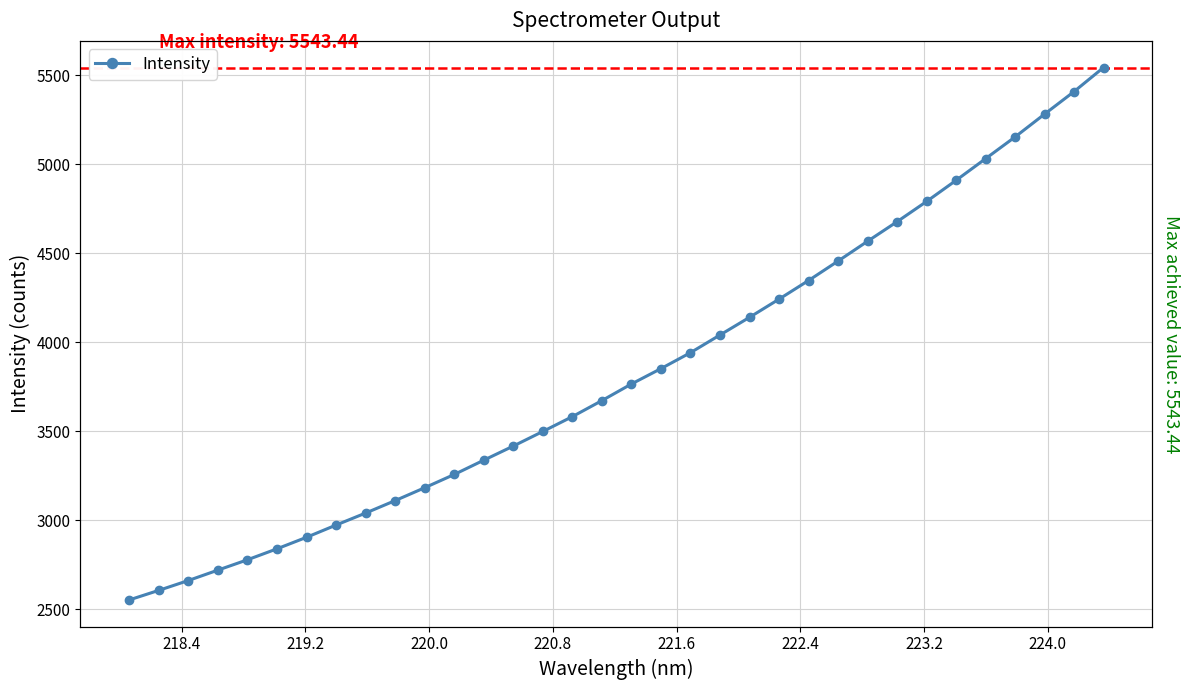

Count the number of values greater than 3766.

17